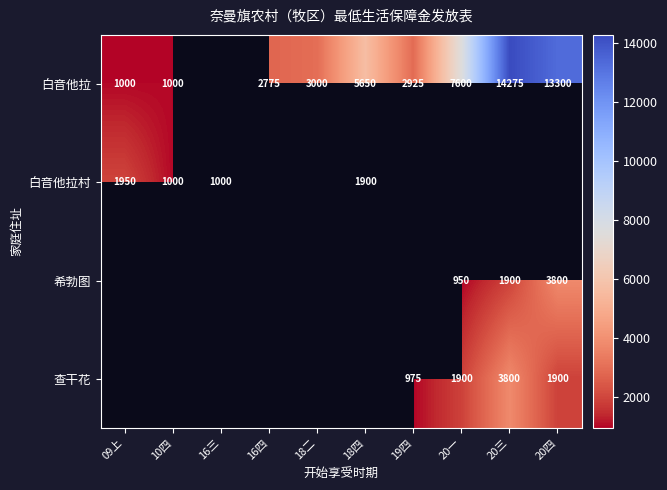

Count the number of categories in the chart.

10